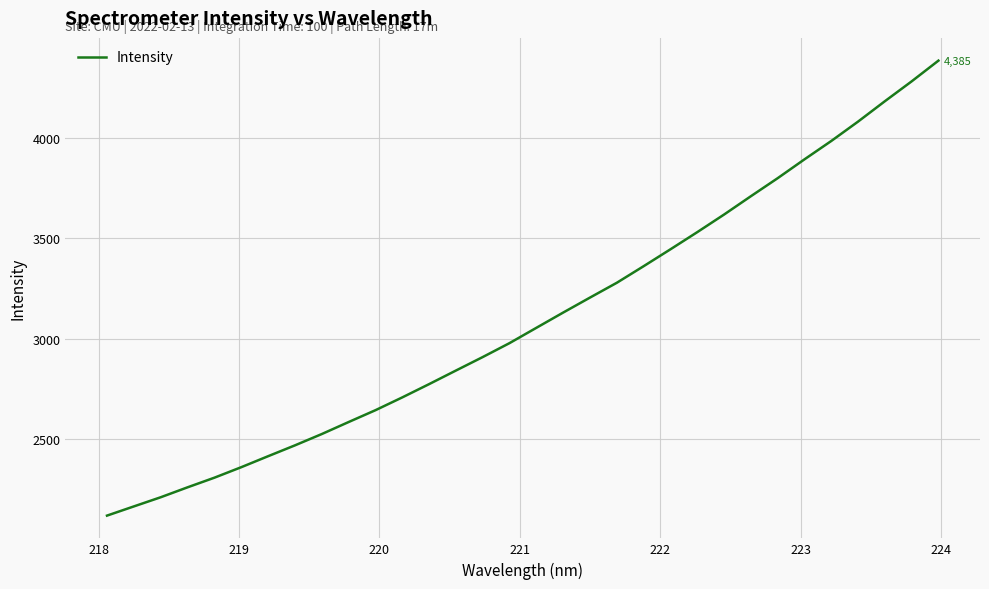

What is the minimum value shown in the chart?

2118.3